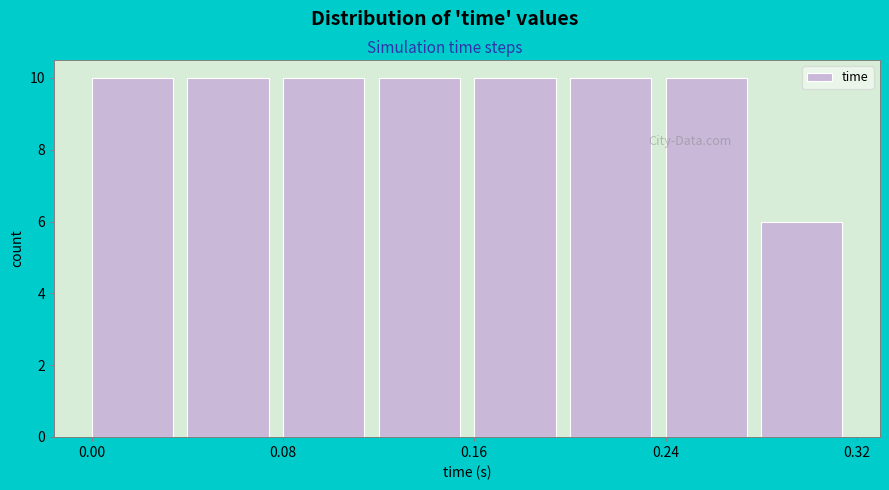

Reading left to right, list every bar in this chart as the range it spans on the x-axis followed by its height. The values are not printed on the chart, so give them approximately, as read against the axis.

0.00 to 0.04: 10
0.04 to 0.08: 10
0.08 to 0.12: 10
0.12 to 0.16: 10
0.16 to 0.20: 10
0.20 to 0.24: 10
0.24 to 0.28: 10
0.28 to 0.32: 6